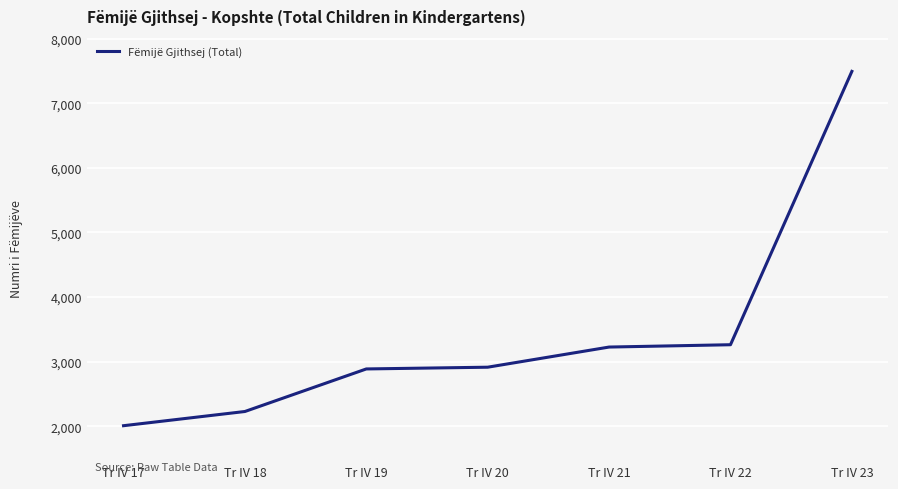

Count the number of data series in this chart.

1